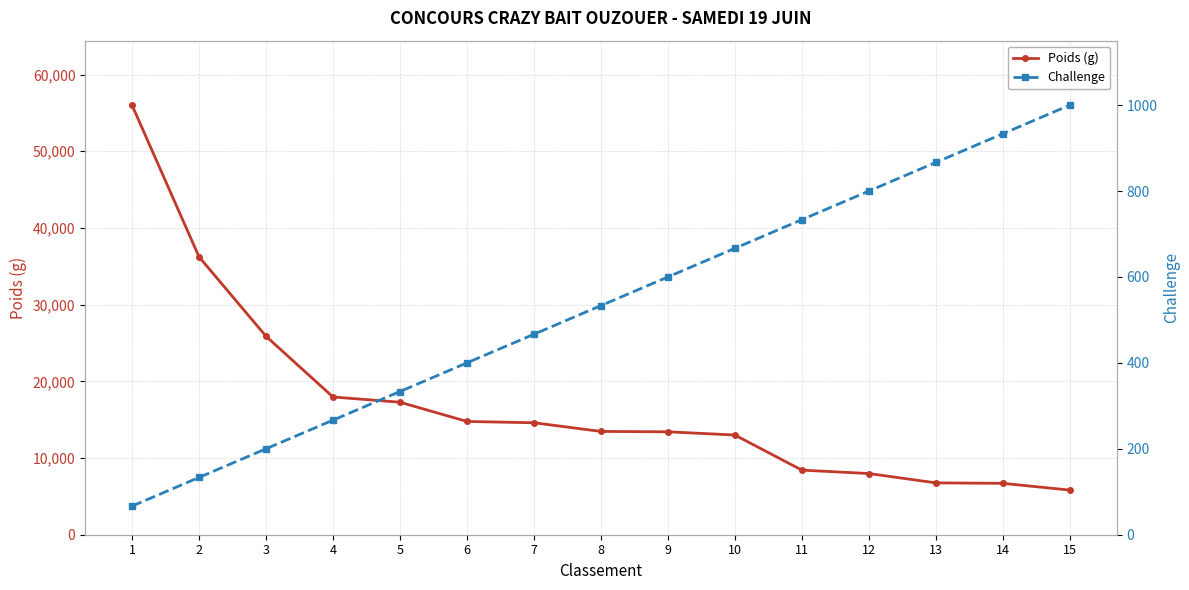

List the labels in order of Poids (g) value, largest first.

1, 2, 3, 4, 5, 6, 7, 8, 9, 10, 11, 12, 13, 14, 15